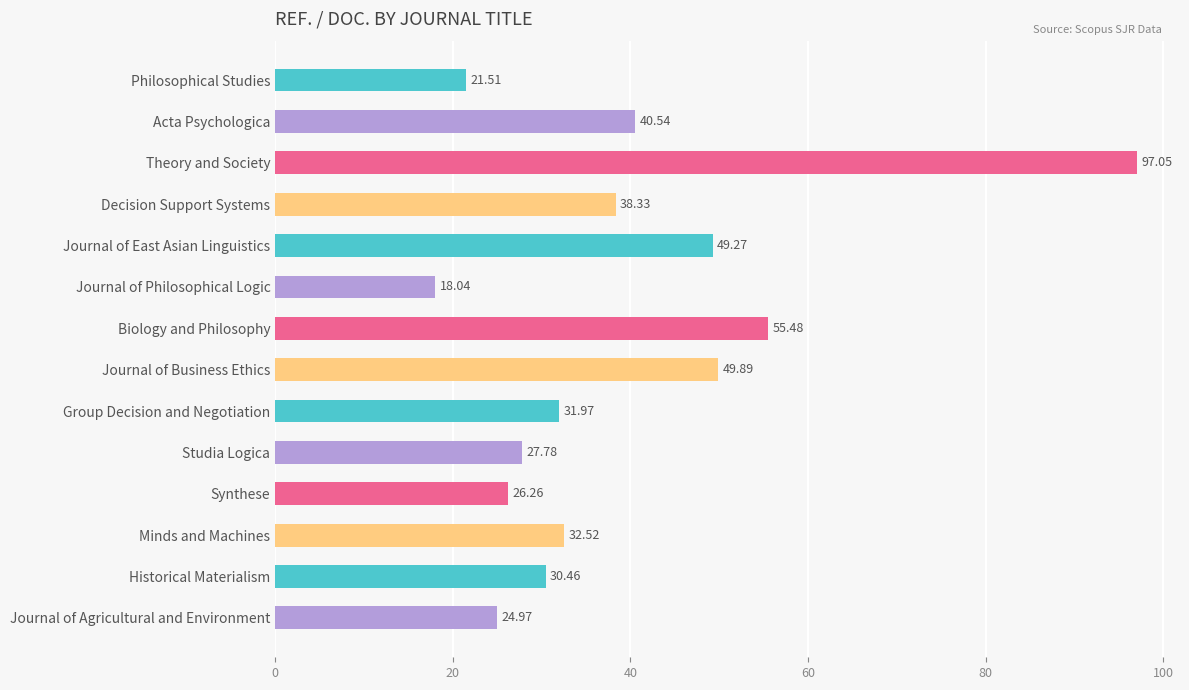

Which label corresponds to the smallest value in the chart?

Journal of Philosophical Logic